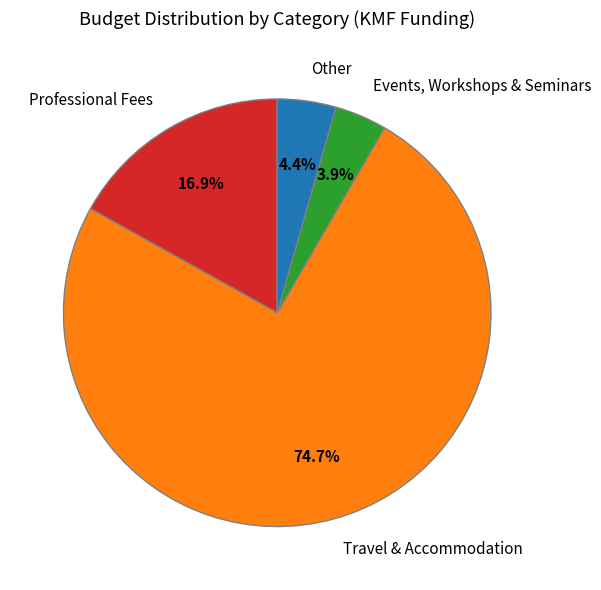

To the nearest percent, what portion does Travel & Accommodation represent?

75%